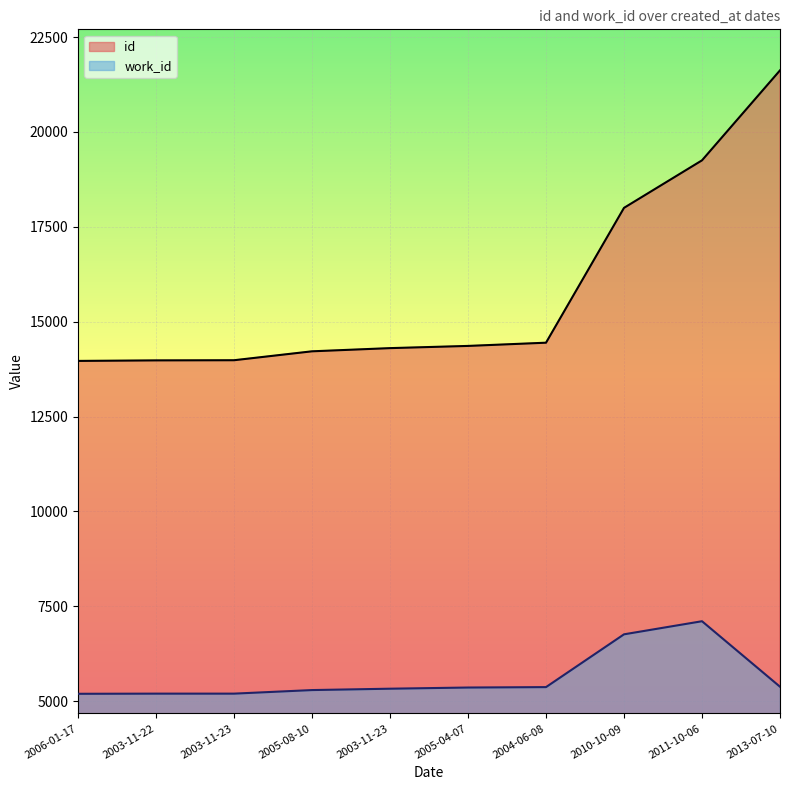

Rank the categories by work_id value from lowest to highest.

2006-01-17, 2003-11-22, 2003-11-23, 2005-08-10, 2003-11-23, 2005-04-07, 2004-06-08, 2013-07-10, 2010-10-09, 2011-10-06